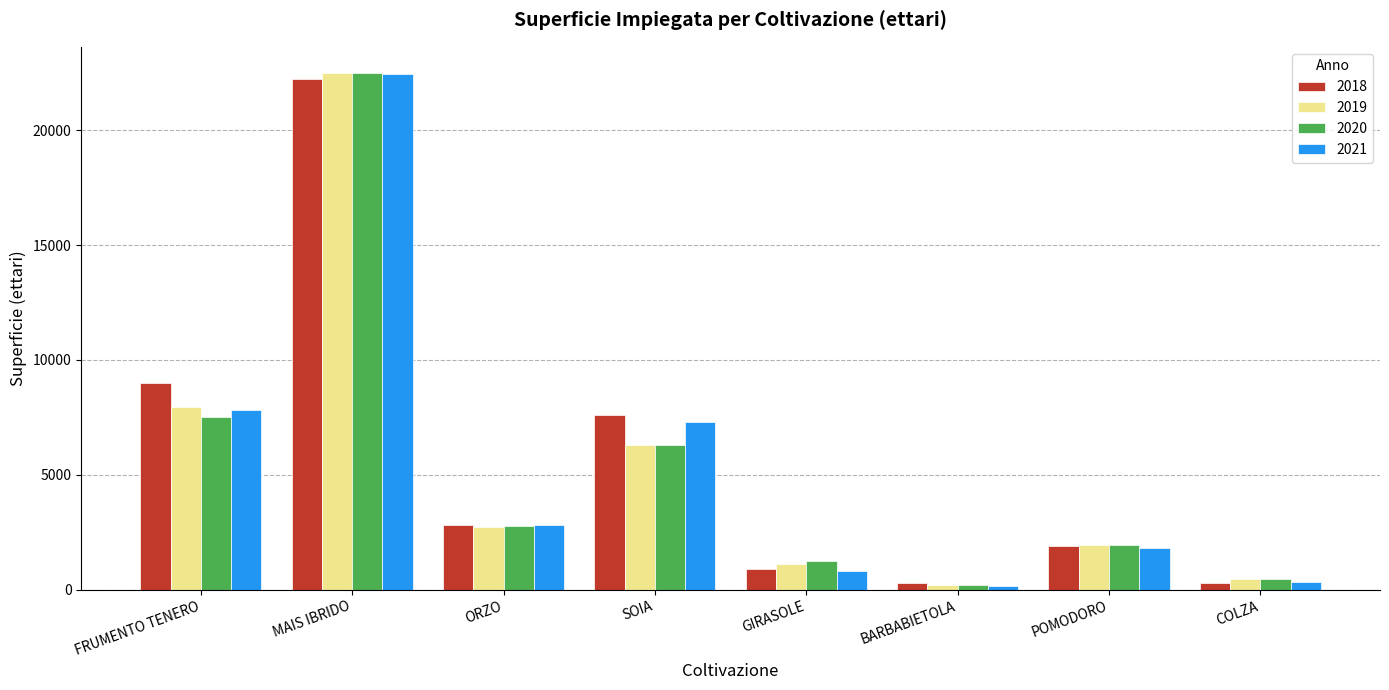

What is the spread (max minus min) of values at ORZO?

61